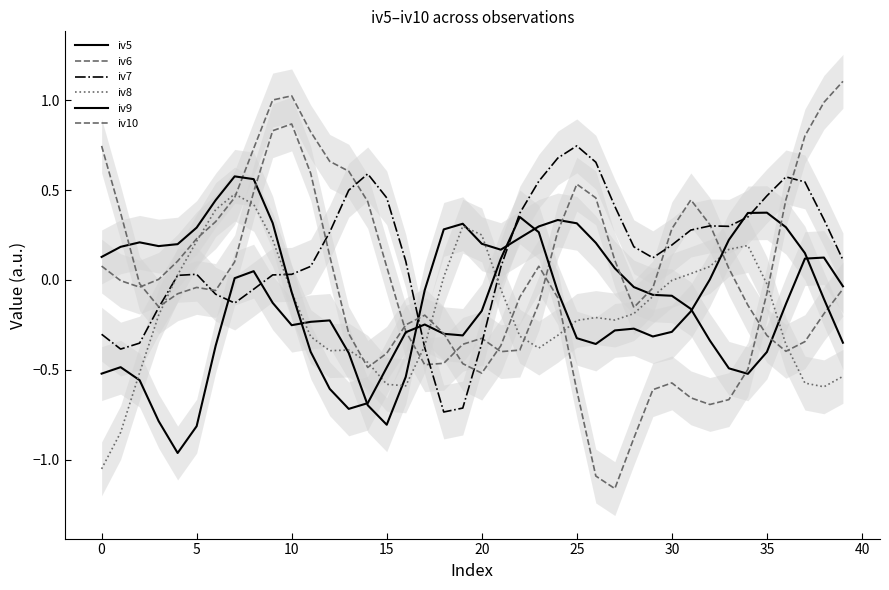

Does the chart display data point markers on the line(s)?

No